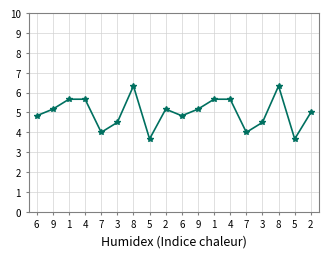

What is the difference between the maximum and minimum values?

2.7